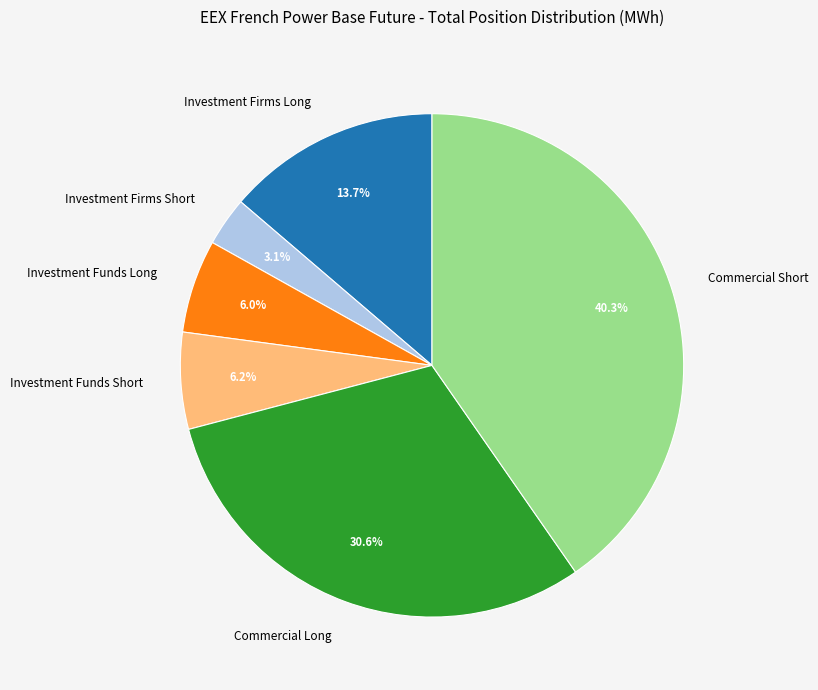

What portion of the pie excludes Investment Firms Short?

96.9%